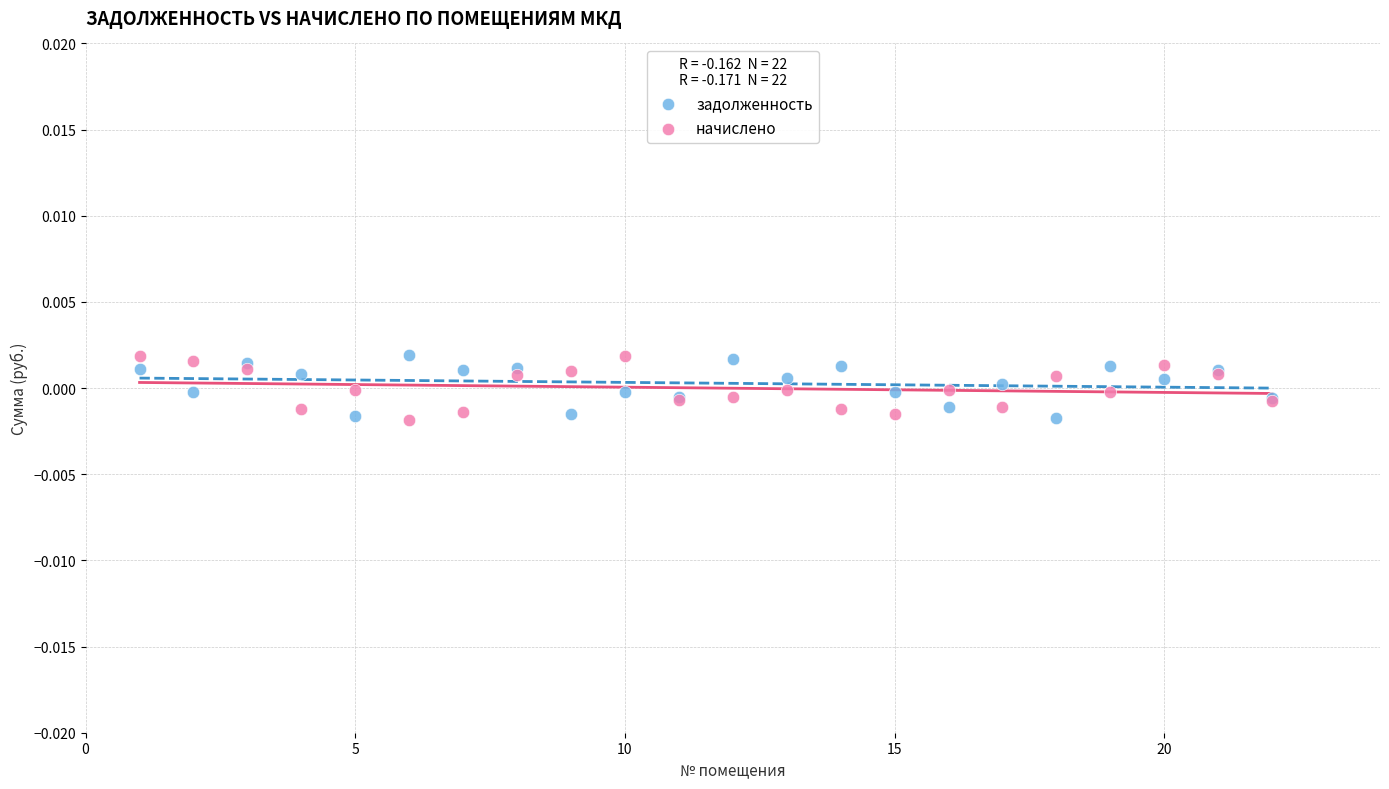

What is the X range (max minus min) for the scatter plot?

21.0